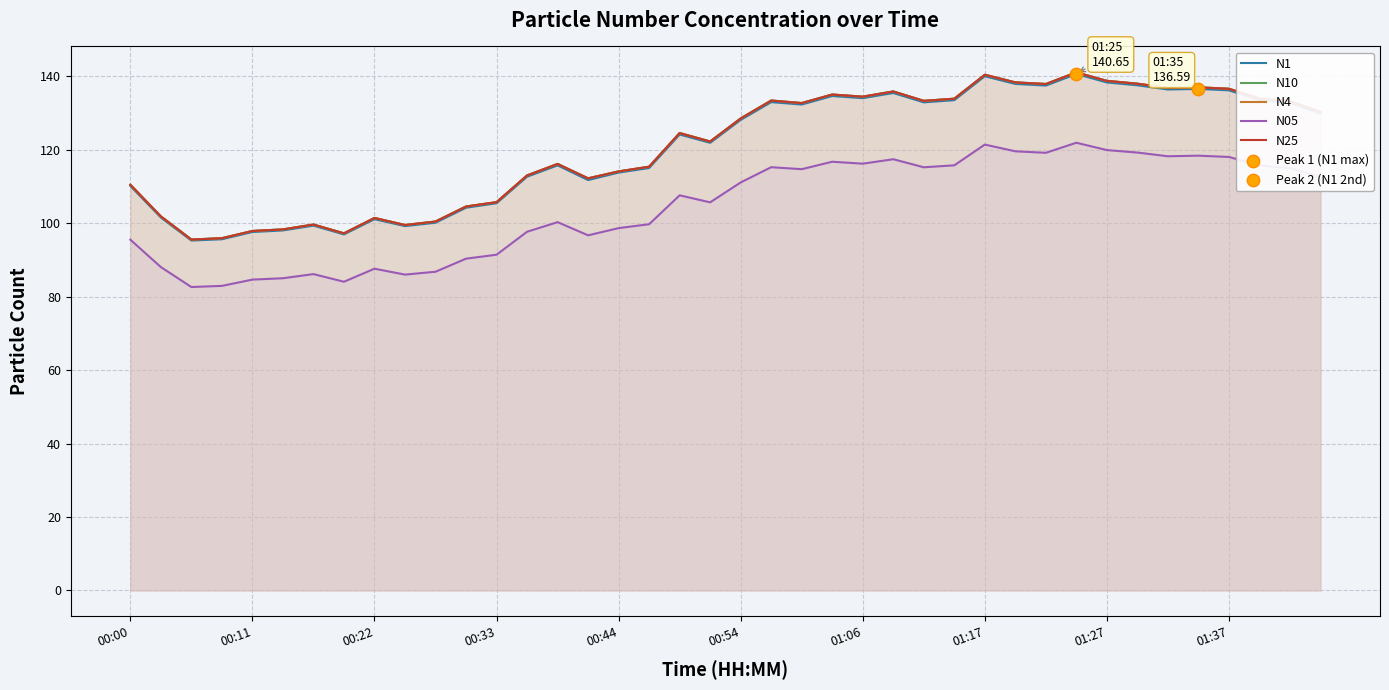

At how many categories does at least one series exceed 139?

2